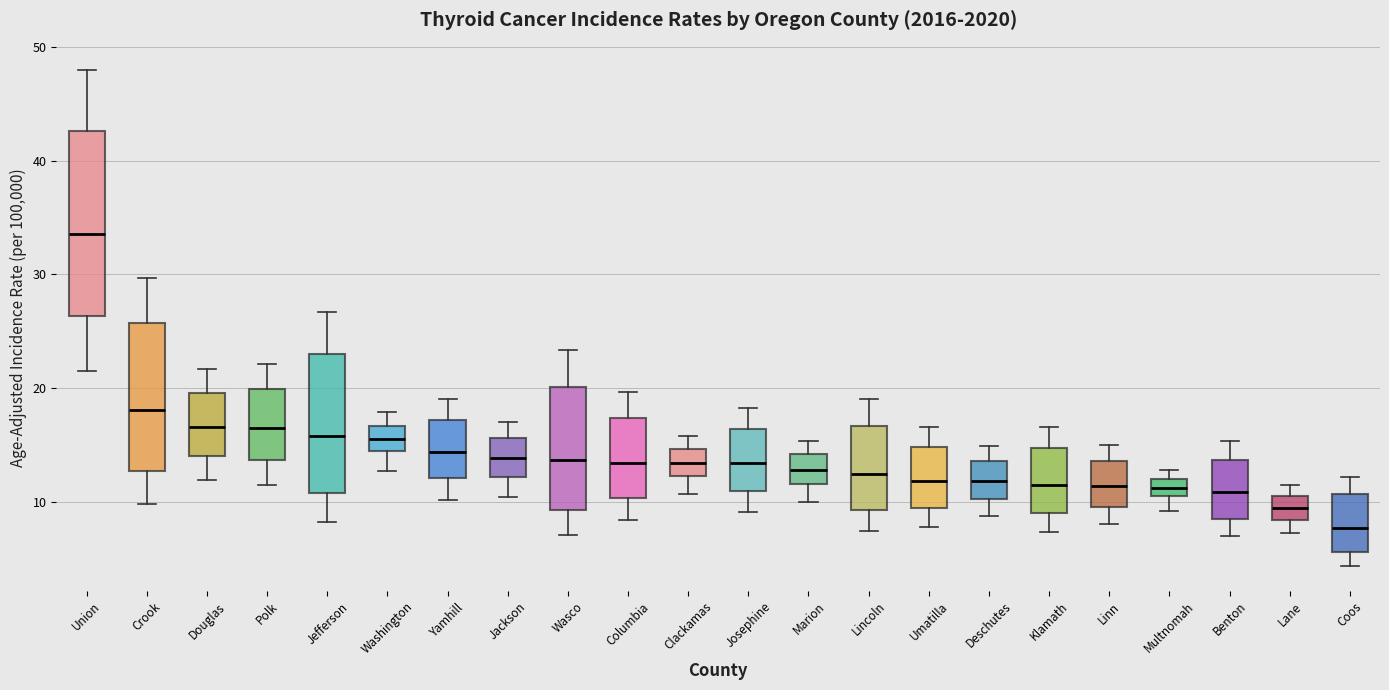

Which box's median line is the lowest?

Coos